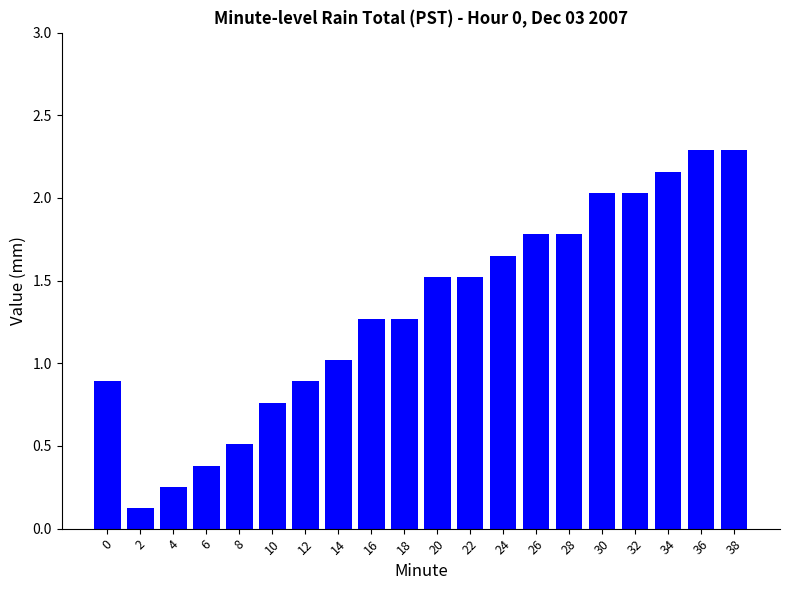

What is the sum of all values?

26.4